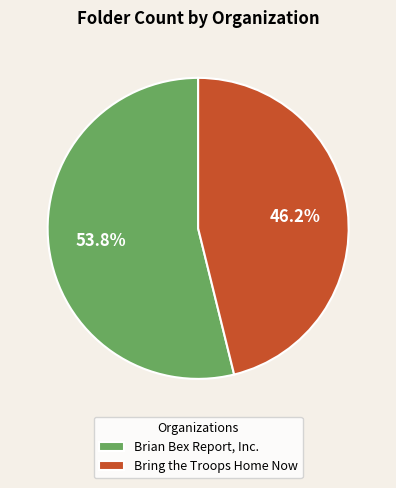

What percentage is NOT represented by Bring the Troops Home Now?

53.8%